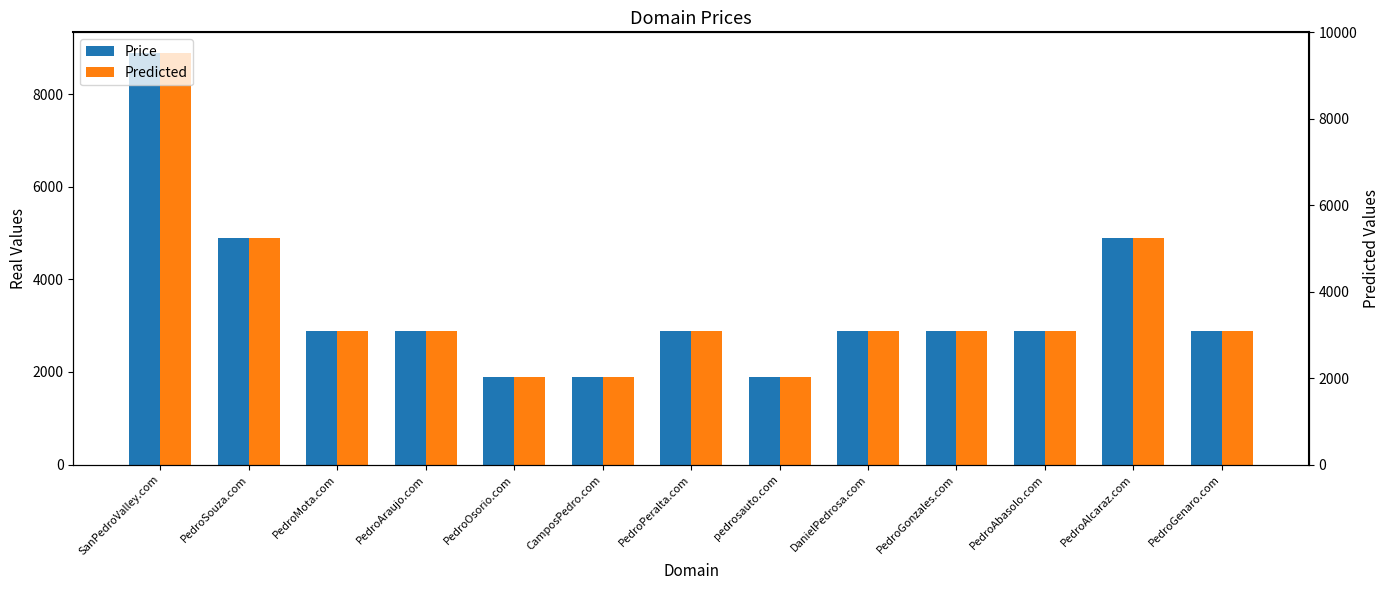

Are the bars horizontal?

No